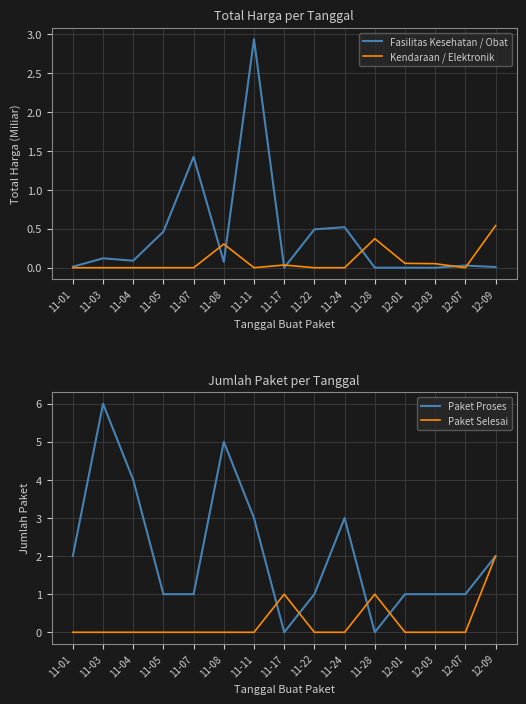

What is the label of the 14th point from the left?

12-07